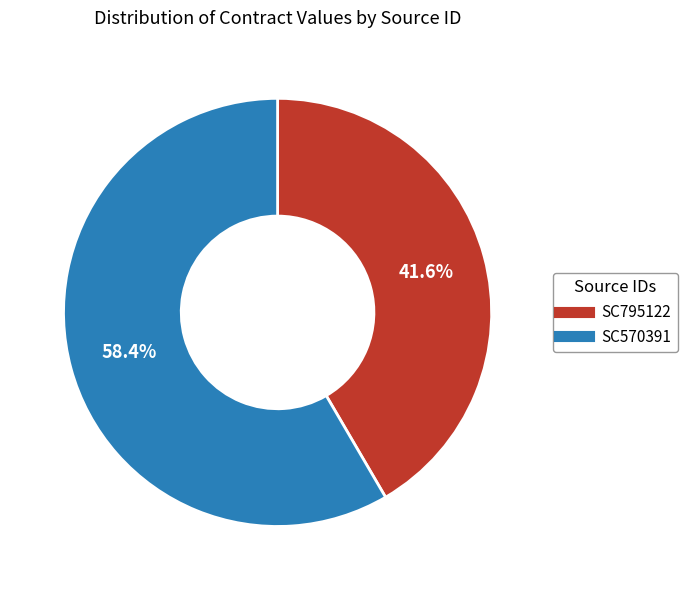

True or false: SC795122 accounts for 30% of the total.

False